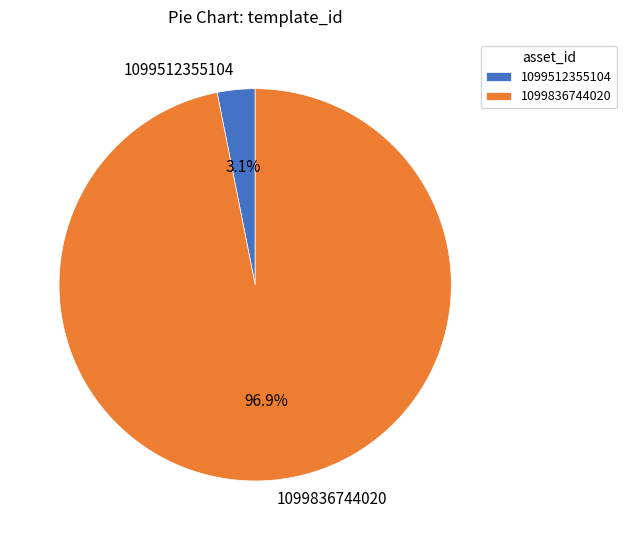

Rank the categories by value from highest to lowest.

1099836744020, 1099512355104